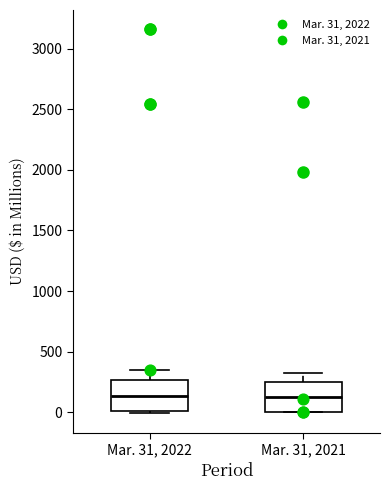

Reading left to right, transcribe this box plot: for each box, give where its median line is, the range the box spans, and where its two whiskers end, as read against the y-axis. The values are not printed on the chart, so give them approximately, as read against the axis.

Mar. 31, 2022: median 150, box 0 to 250, whiskers 0 (just below the box's lower edge) to 350
Mar. 31, 2021: median 150, box 0 to 250, whiskers 0 to 350